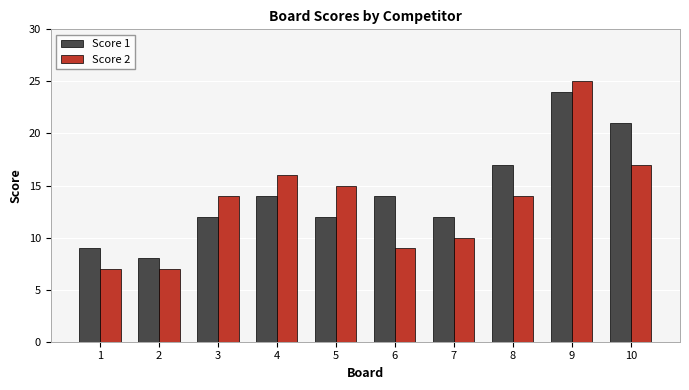

What are all the series names shown in the legend?

Score 1, Score 2